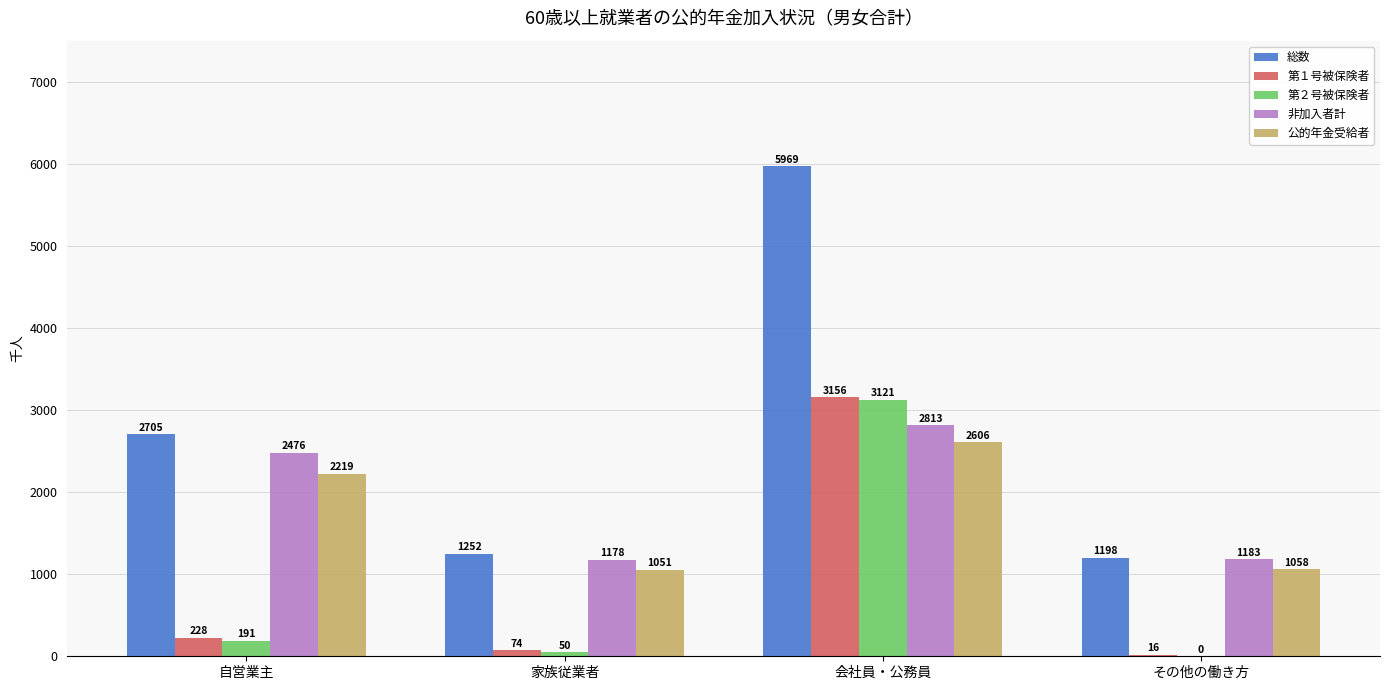

Reading right to left, what are all the values shown in this chart?

総数: 1198	5969	1252	2705
第１号被保険者: 16	3156	74	228
第２号被保険者: 0	3121	50	191
非加入者計: 1183	2813	1178	2476
公的年金受給者: 1058	2606	1051	2219